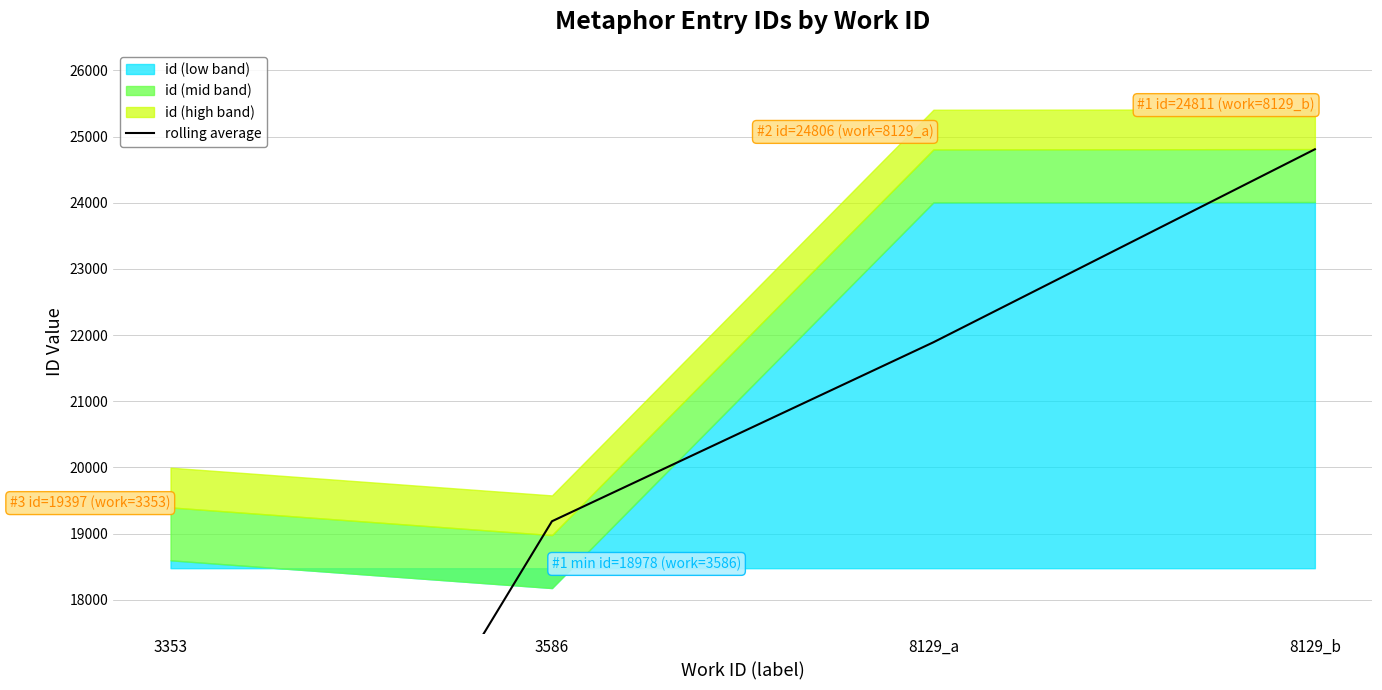

What is the difference between the maximum and minimum values?

15110.0